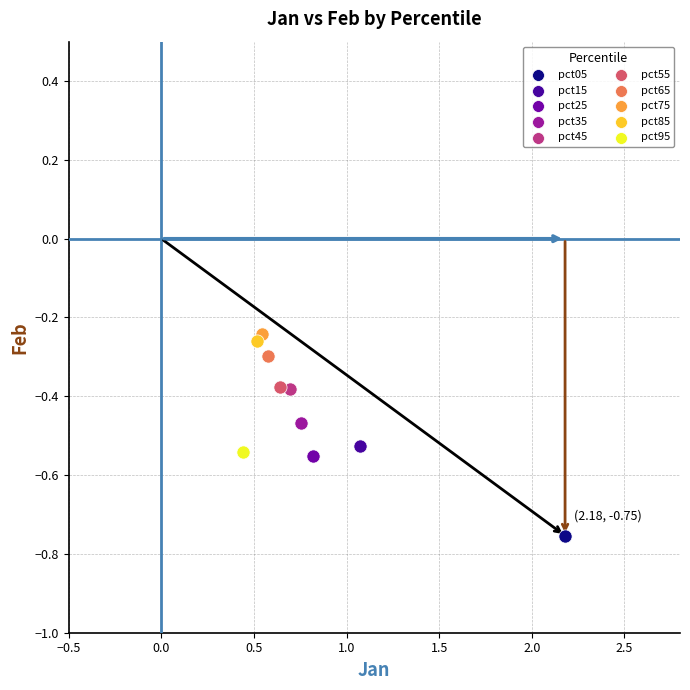

Which series contains the highest Y value?

pct75